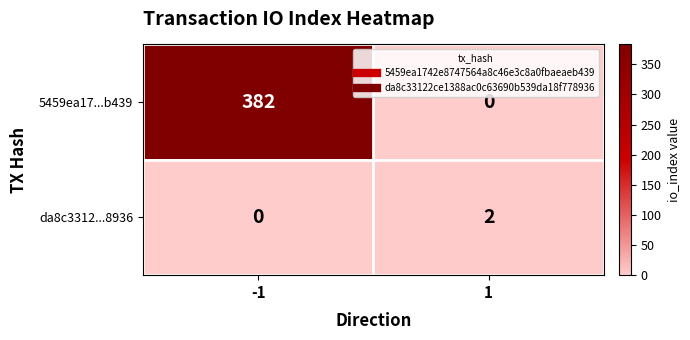

The value of da8c3312...8936 at 1 is 2. True or false?

True